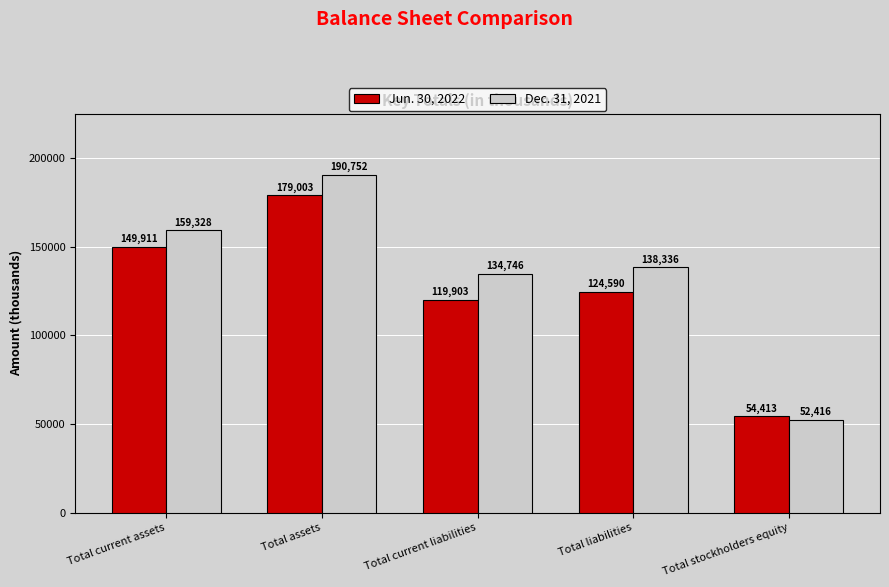

Between Total current assets and Total assets, which series saw the biggest shift?

Dec. 31, 2021